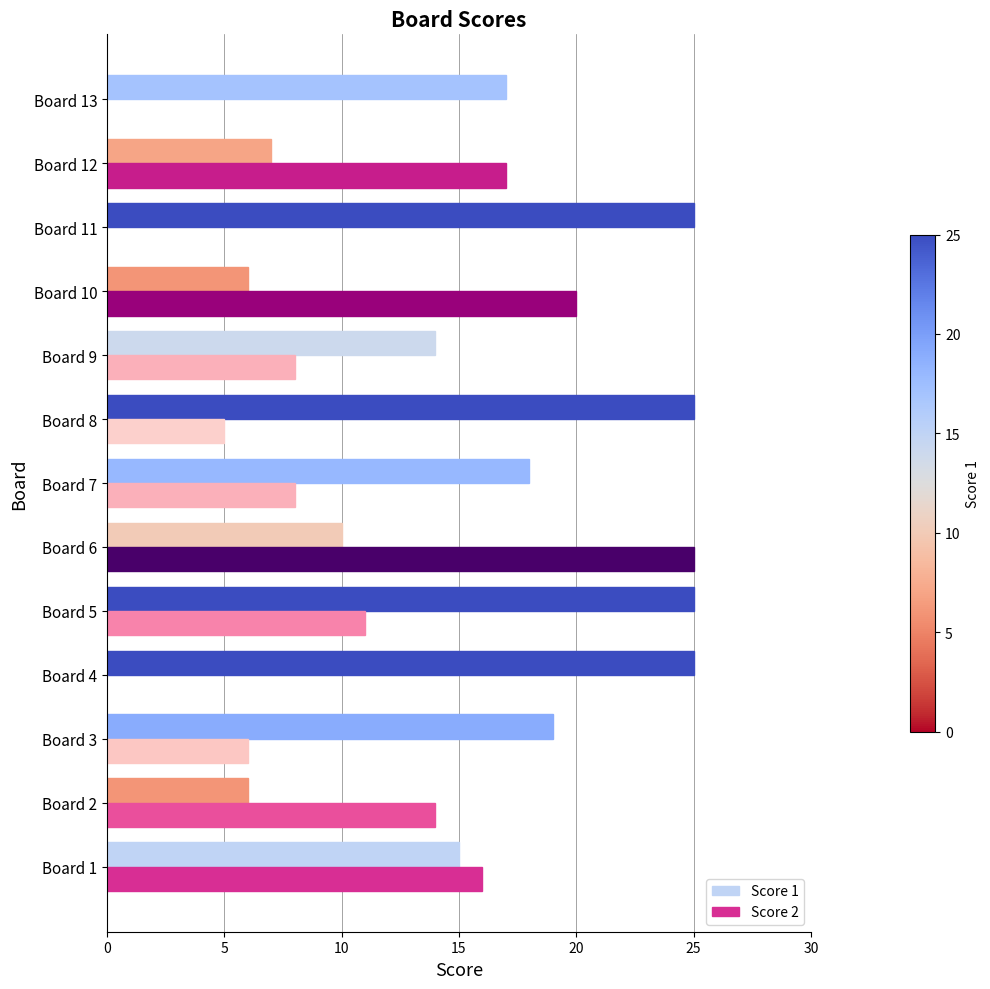

Is it true that Score 2 equals 5 at Board 8?

True